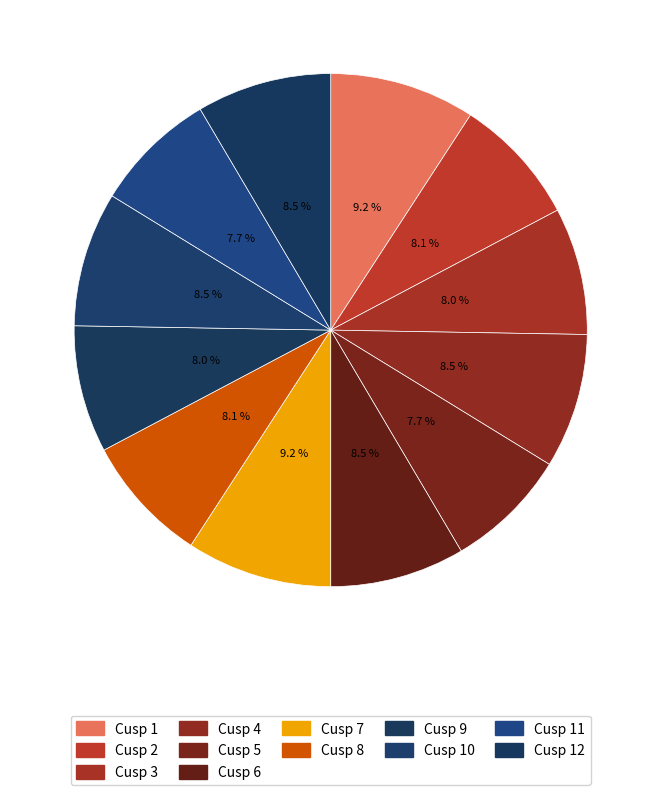

How many segments does this pie chart have?

12